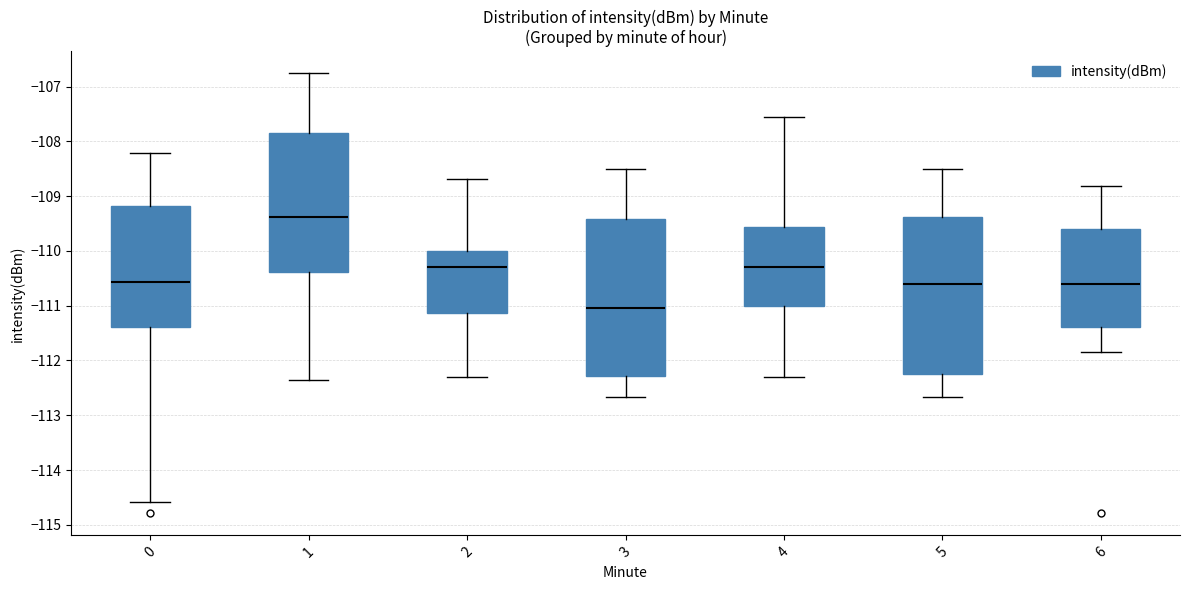

Reading left to right, read every box against the y-axis: the position of its median line, the range the box covers, and the ends of its whiskers. The values are not printed on the chart, so give them approximately, as read against the axis.

0: median -110.6, box -111.4 to -109.2, whiskers -114.6 to -108.2
1: median -109.4, box -110.4 to -107.8, whiskers -112.3 to -106.8
2: median -110.3, box -111.1 to -110.0, whiskers -112.3 to -108.7
3: median -111.0, box -112.3 to -109.4, whiskers -112.7 to -108.5
4: median -110.3, box -111.0 to -109.6, whiskers -112.3 to -107.6
5: median -110.6, box -112.2 to -109.4, whiskers -112.7 to -108.5
6: median -110.6, box -111.4 to -109.6, whiskers -111.8 to -108.8